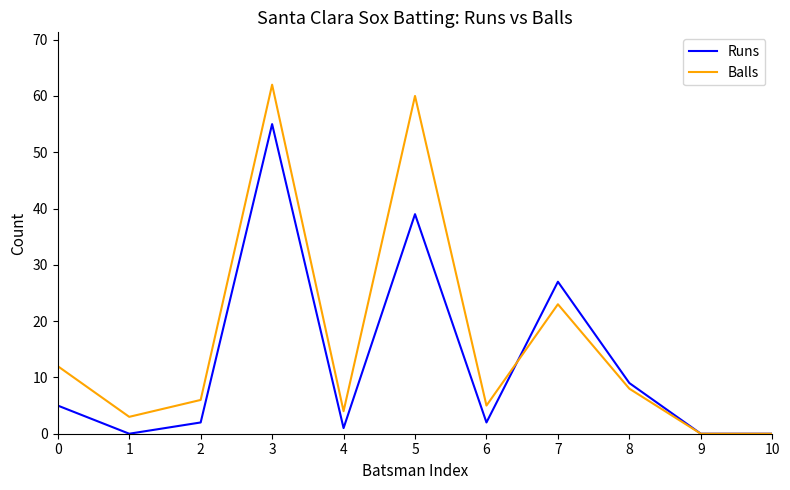

Reading right to left, list all the values displayed in this chart.

Runs: 0	0	9	27	2	39	1	55	2	0	5
Balls: 0	0	8	23	5	60	4	62	6	3	12